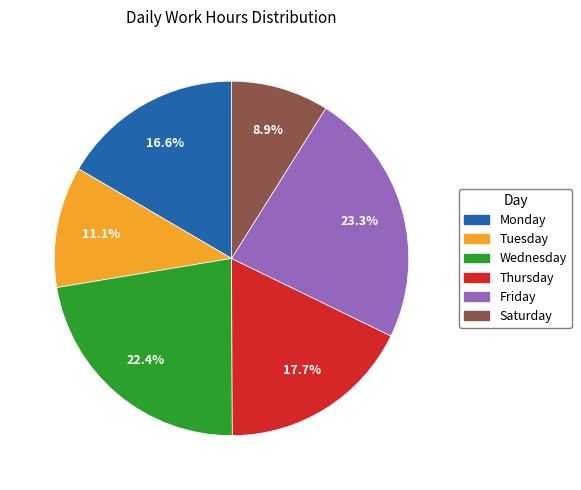

Is there a majority slice in this chart?

No